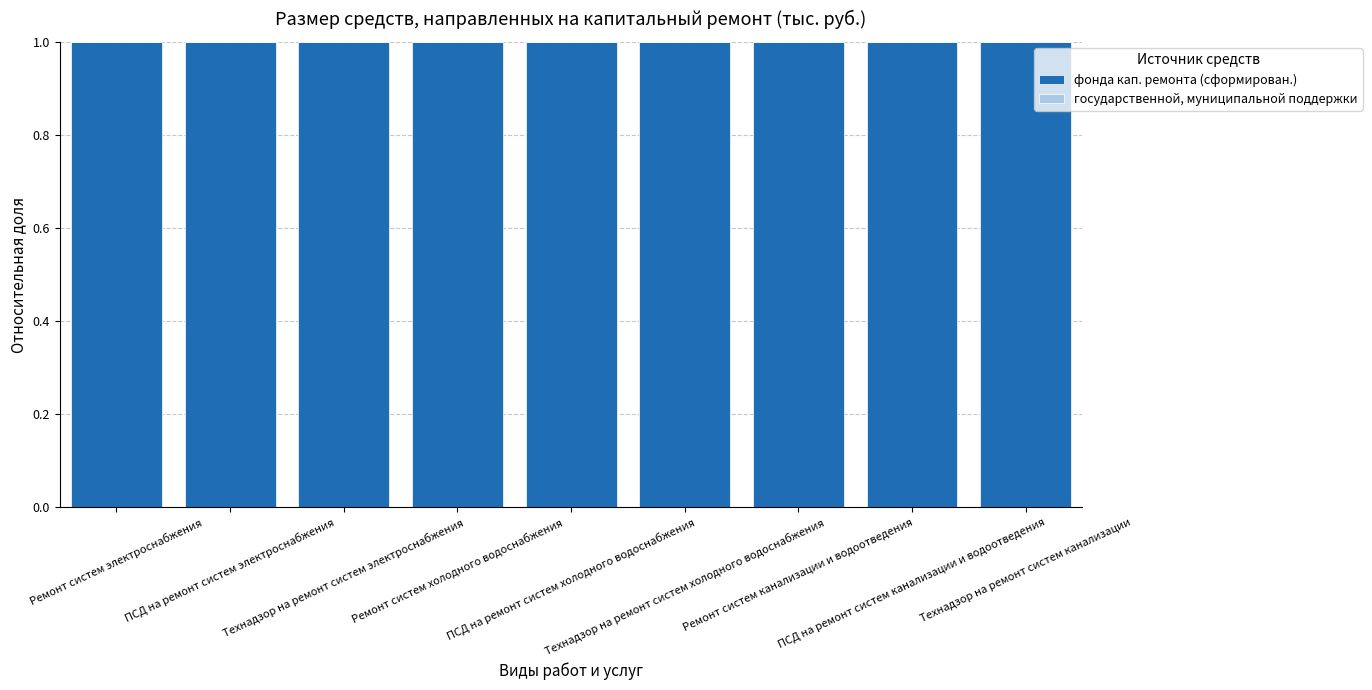

Which series changed the most between Ремонт систем электроснабжения and Технадзор на ремонт систем электроснабжения?

фонда кап. ремонта (сформирован.)